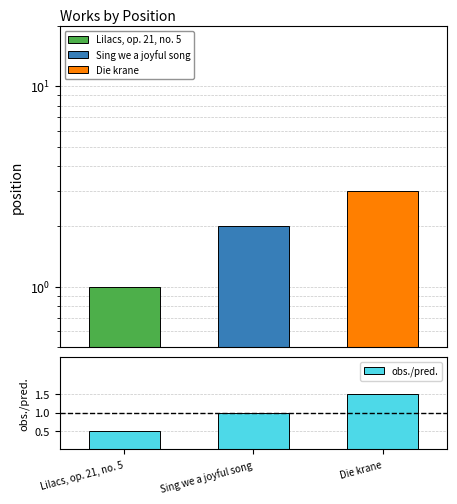

What is the maximum value for position?

3.0